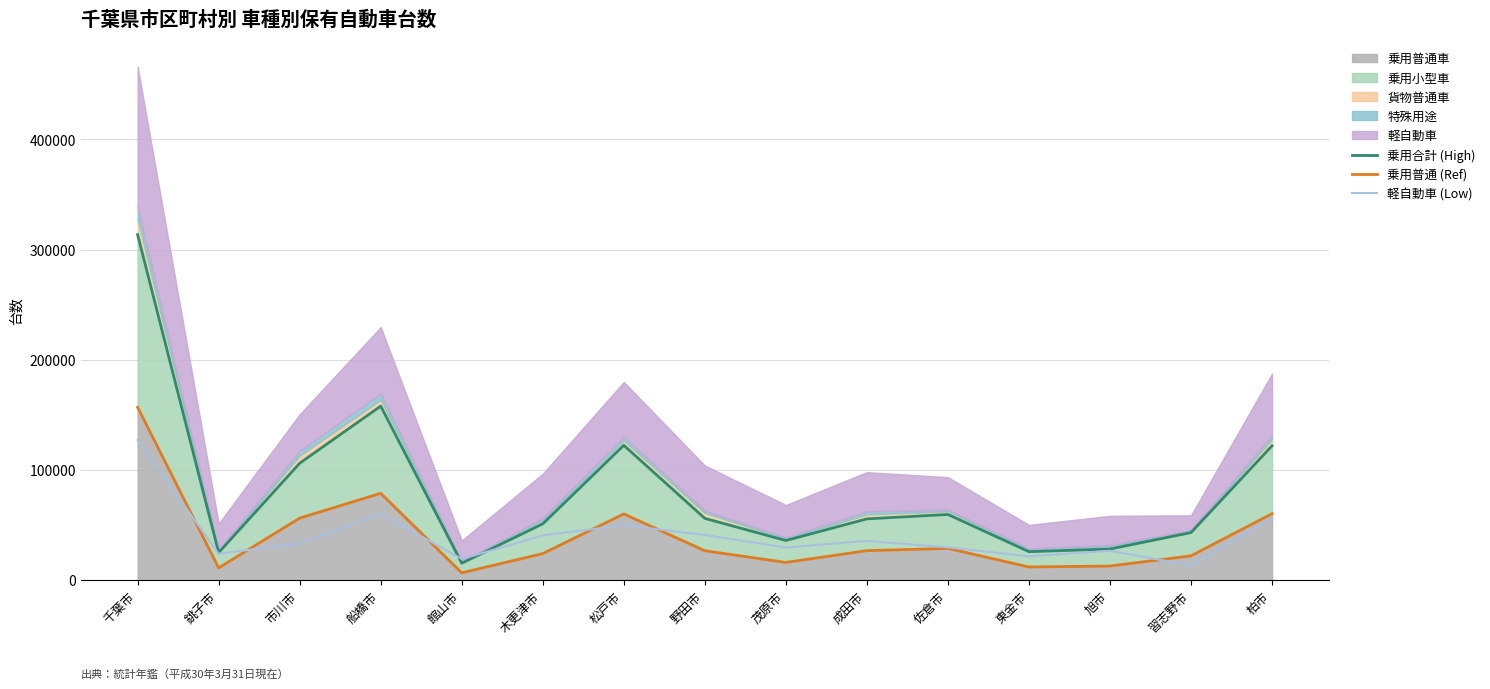

What is the value of the 乗用普通 (Ref) point at the 9th from the left?

15948